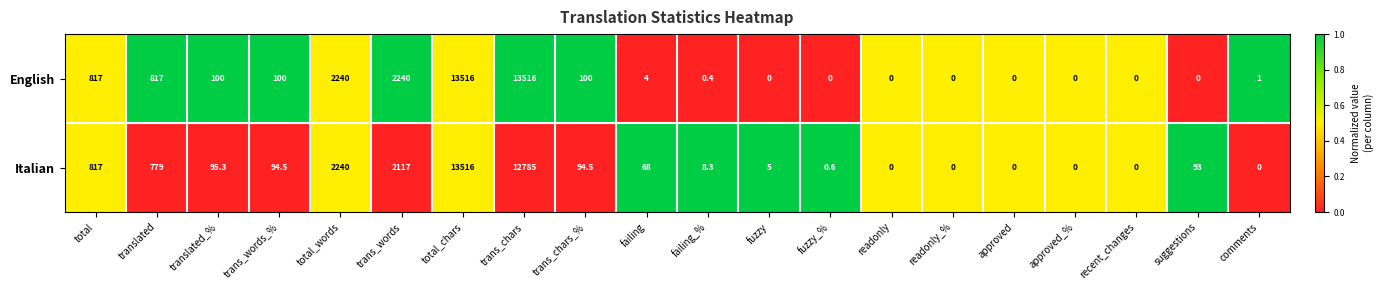

At which category is the sum across all series the highest?

total_chars